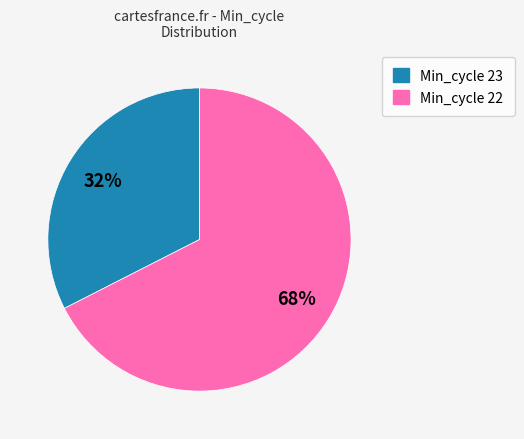

How many segments does this pie chart have?

2